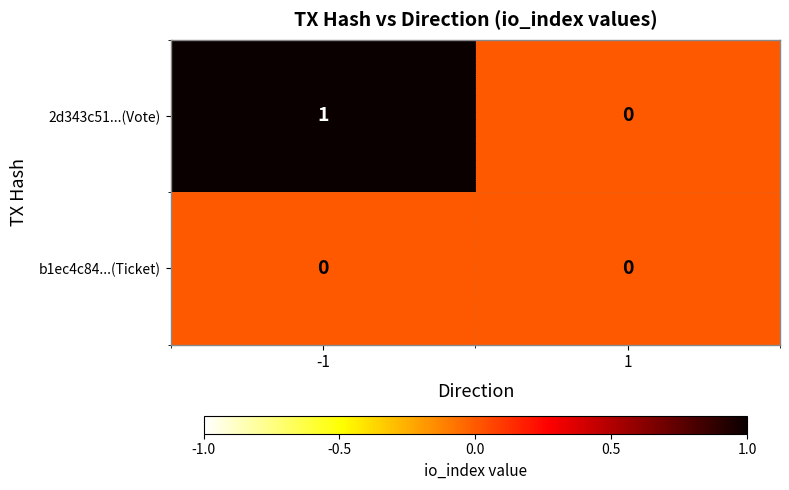

The value of 2d343c51...(Vote) at 1 is -1. True or false?

False